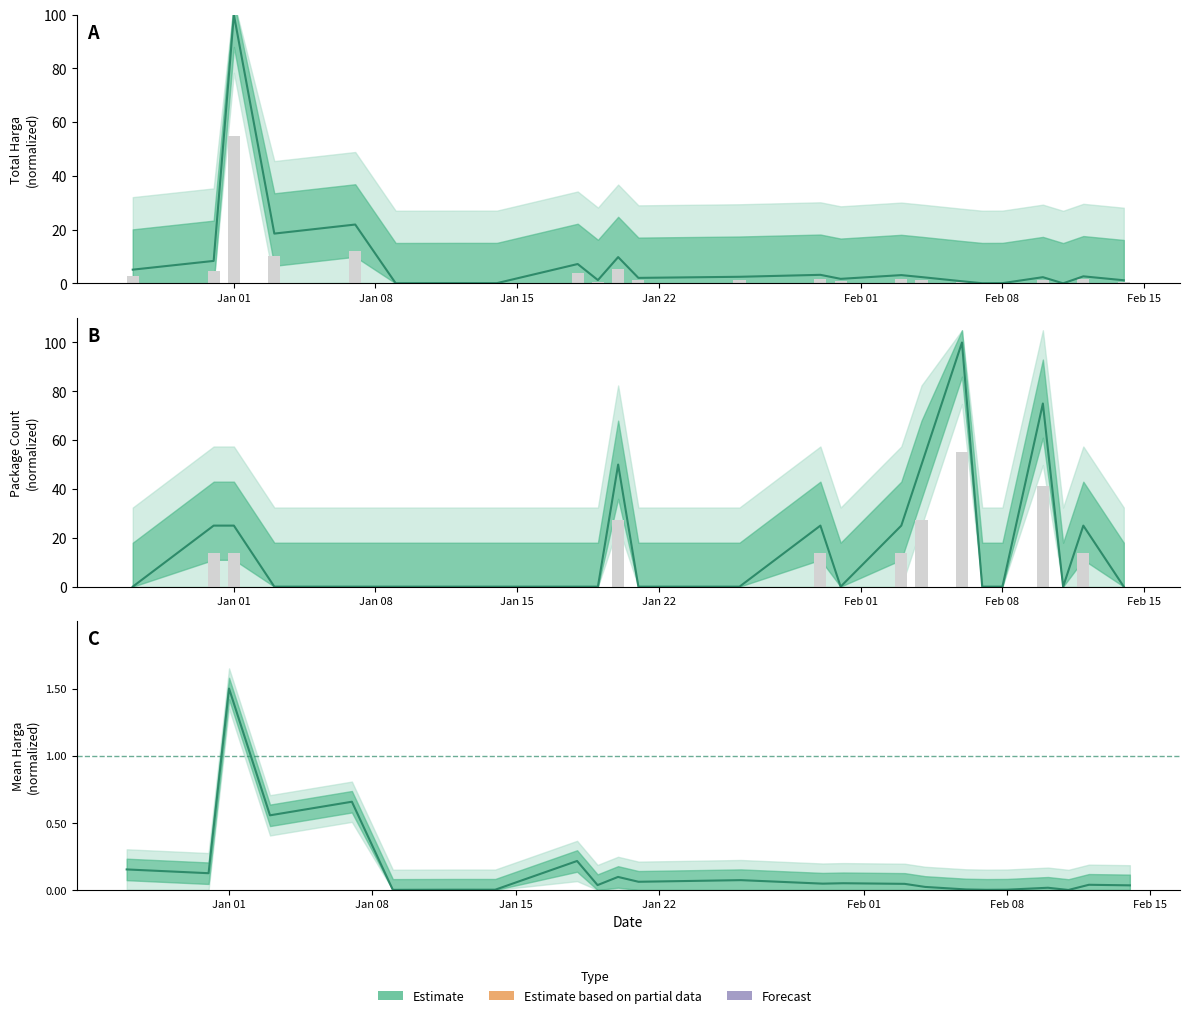

How many values are above zero?

9